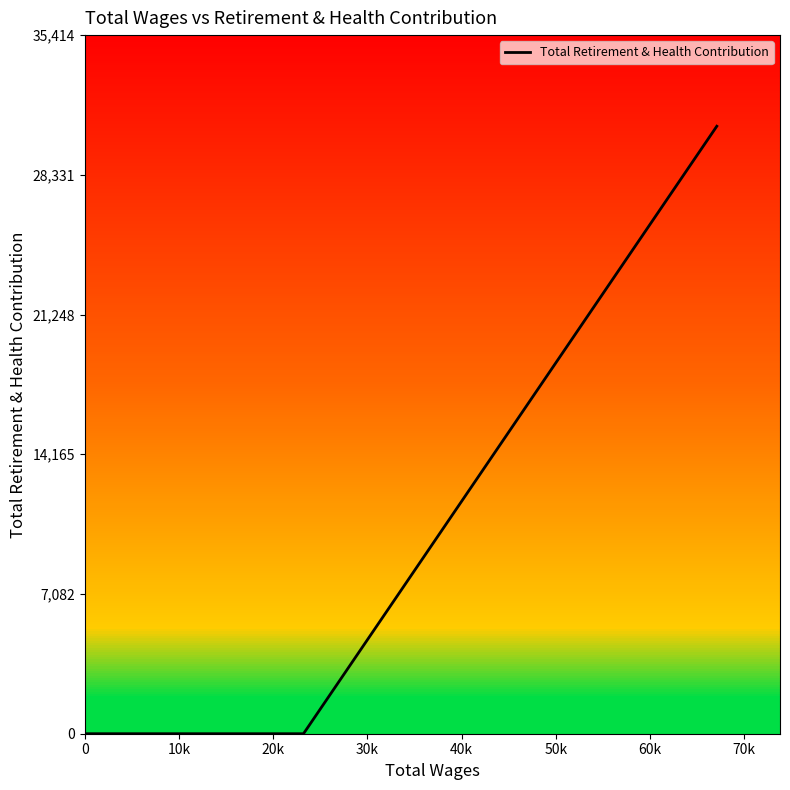

What is the difference between the maximum and minimum values?

30795